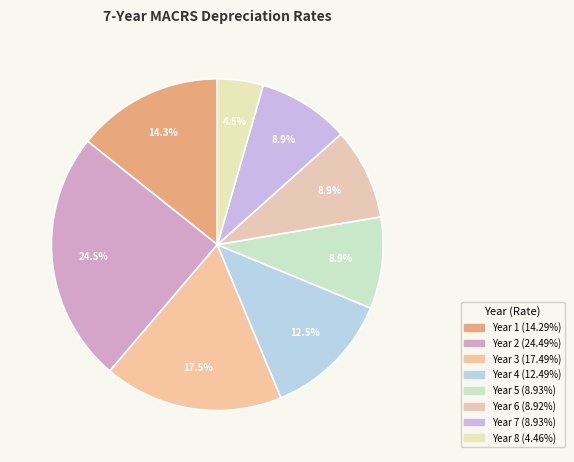

Which slice is the smallest?

Year 8